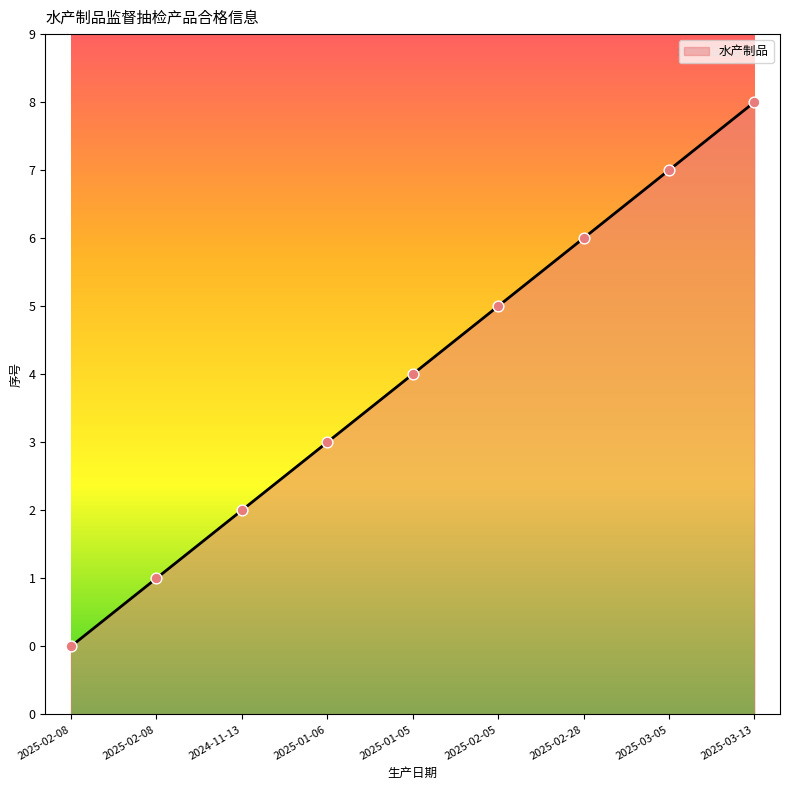

What is the change in value from 2025-01-06 to 2025-02-05?

+2